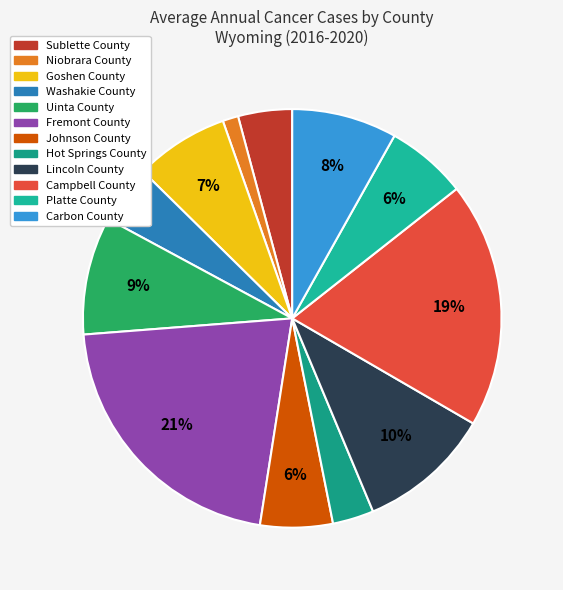

What percentage is NOT represented by Lincoln County?

89.7%